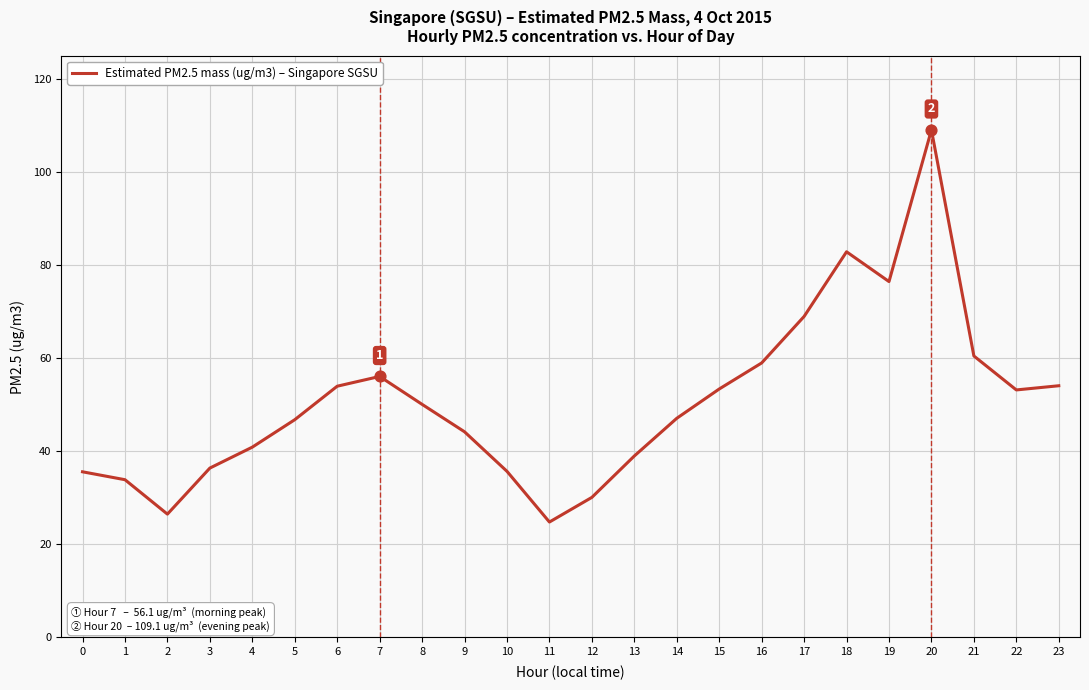

Between 1 and 23, which is larger?

23